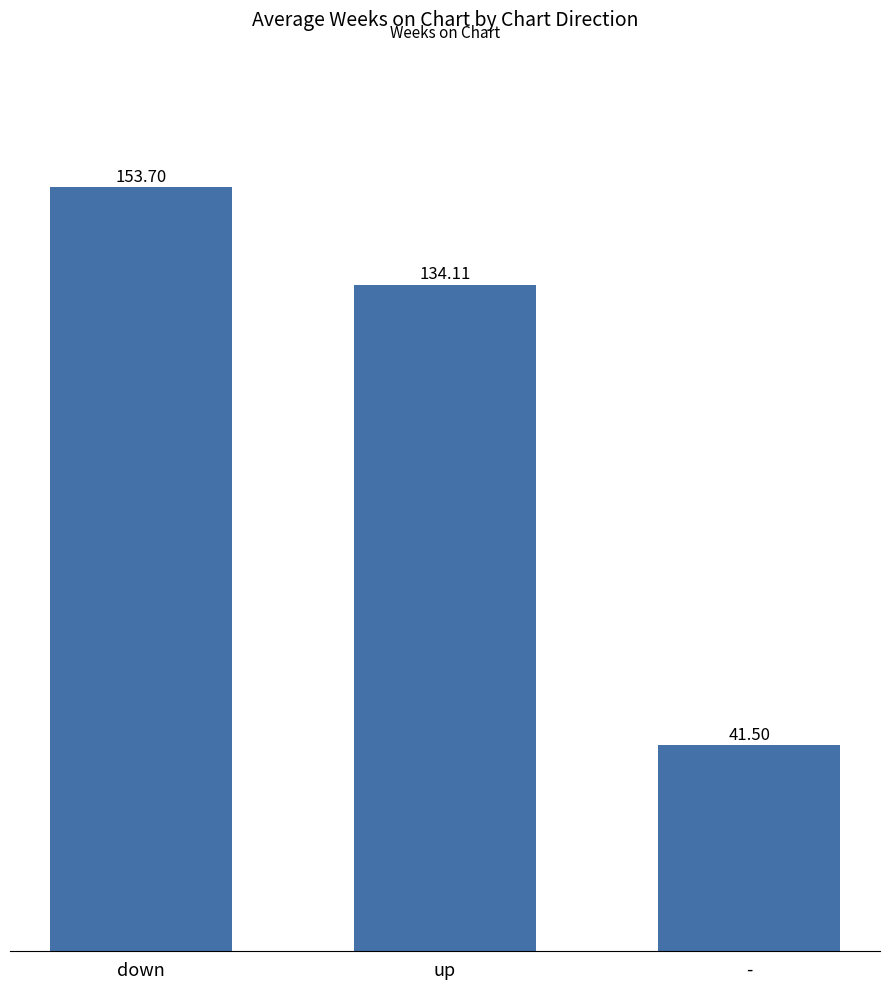

Reading left to right, extract all data points from this chart.

153.7	134.1	41.5